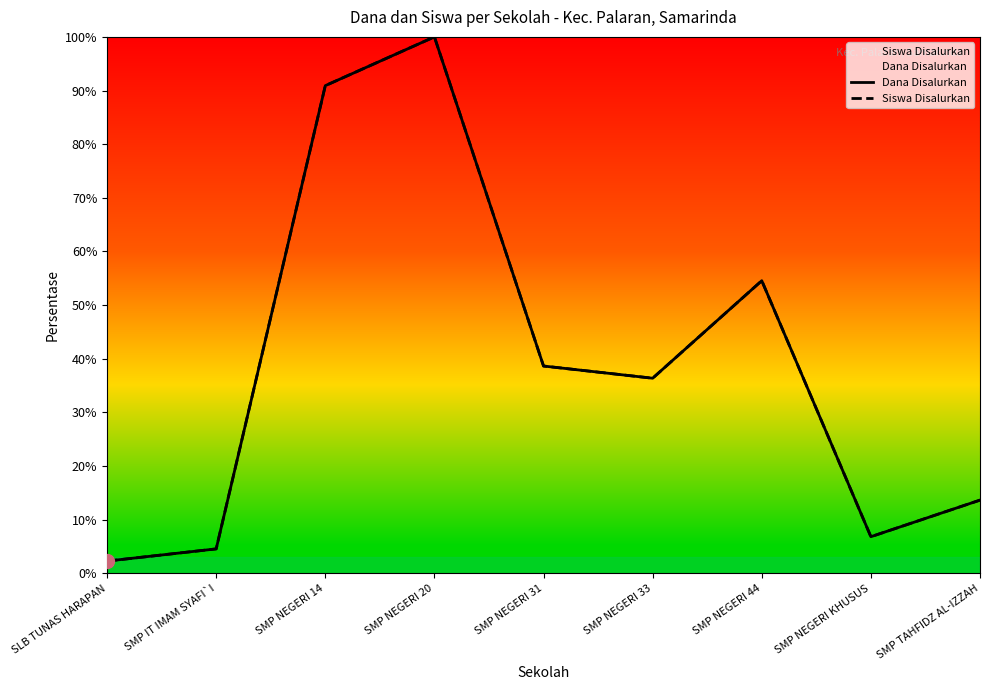

Which series has the largest total across all categories?

Dana Disalurkan